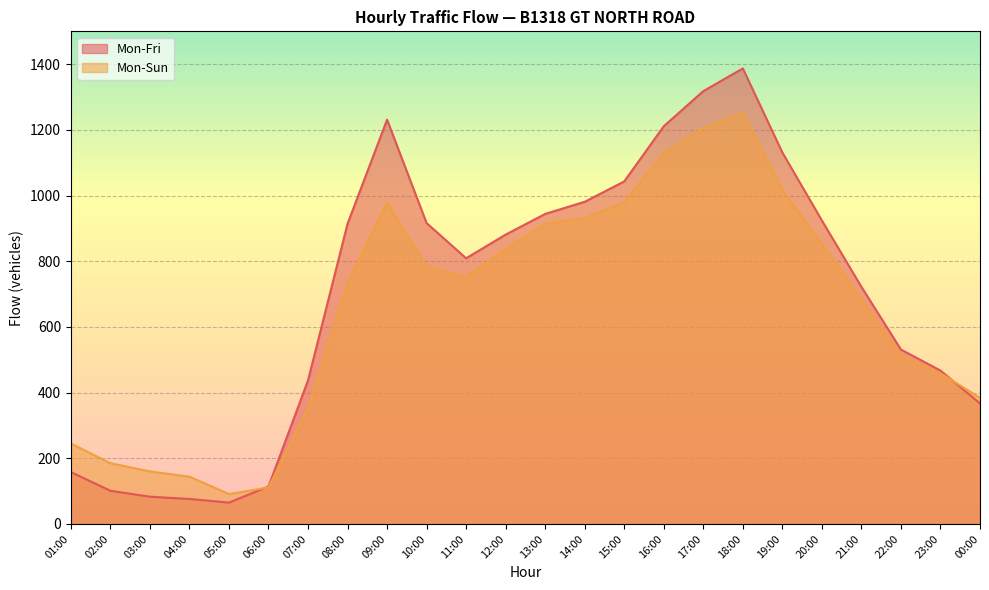

Is it true that Mon-Fri equals 415 at 20:00?

False